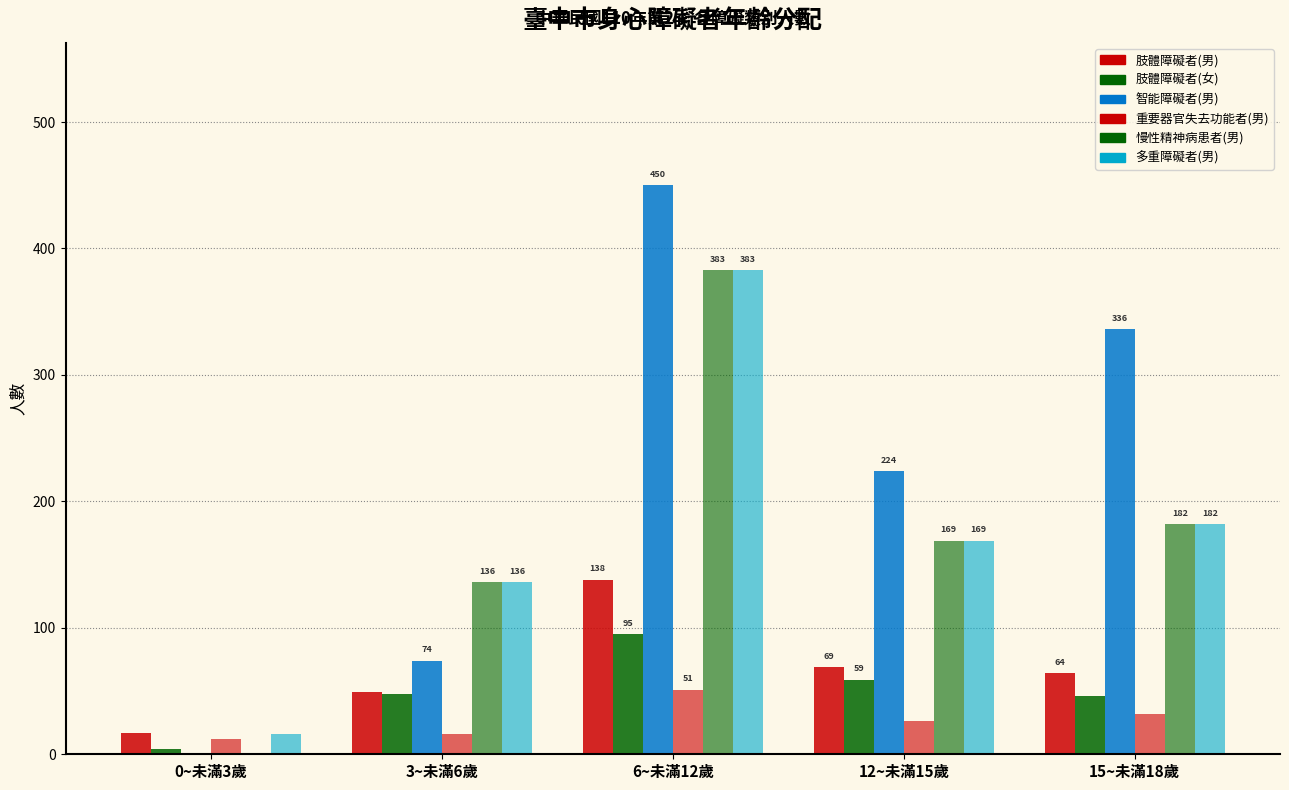

Are the bars horizontal?

No